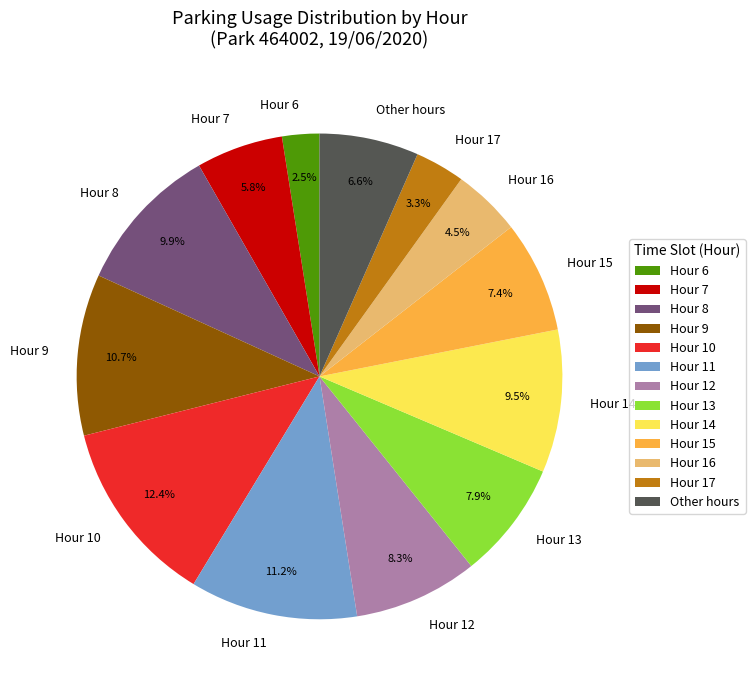

Do Hour 10 and Hour 15 together represent more than half of the pie?

No